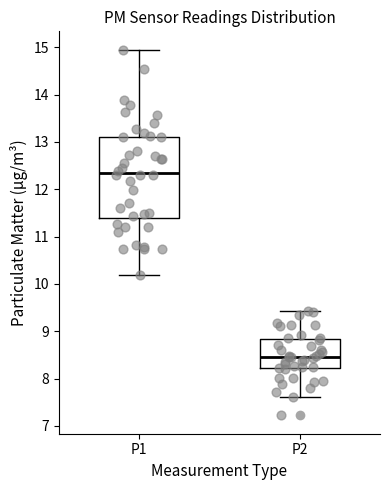

Reading left to right, read every box against the y-axis: the position of its median line, the range the box covers, and the ends of its whiskers. The values are not printed on the chart, so give them approximately, as read against the axis.

P1: median 12.3, box 11.4 to 13.1, whiskers 10.2 to 15.0
P2: median 8.5, box 8.2 to 8.8, whiskers 7.6 to 9.4